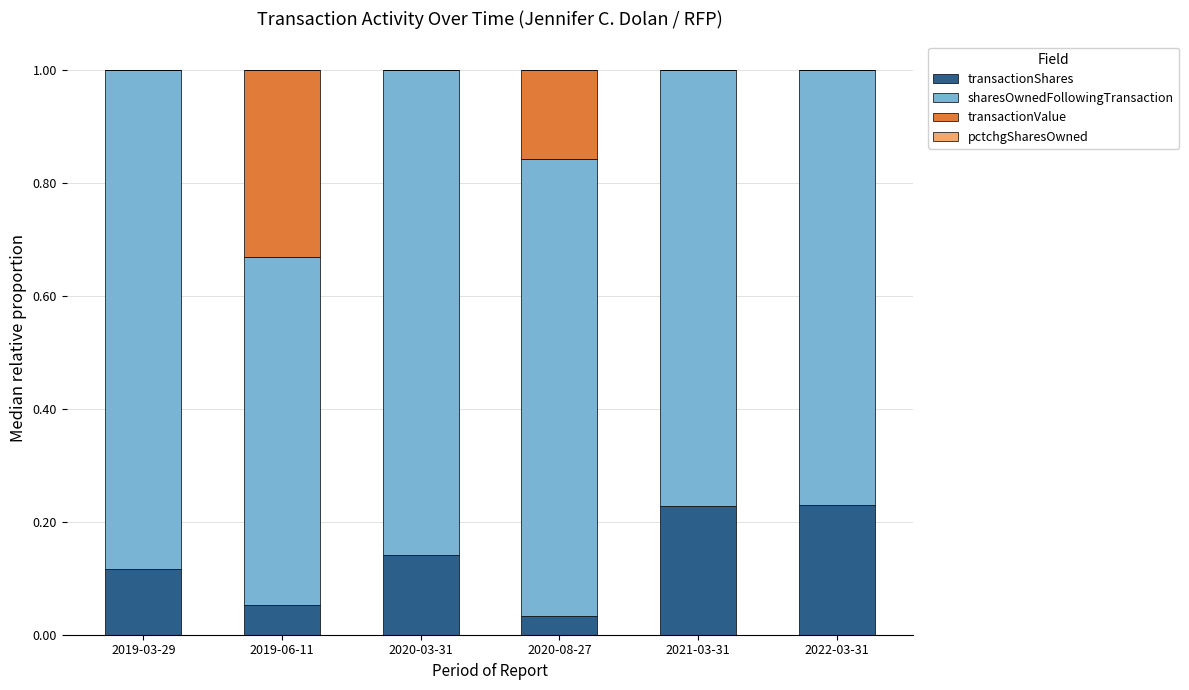

The value of transactionShares at 2020-03-31 is 0.0. True or false?

False